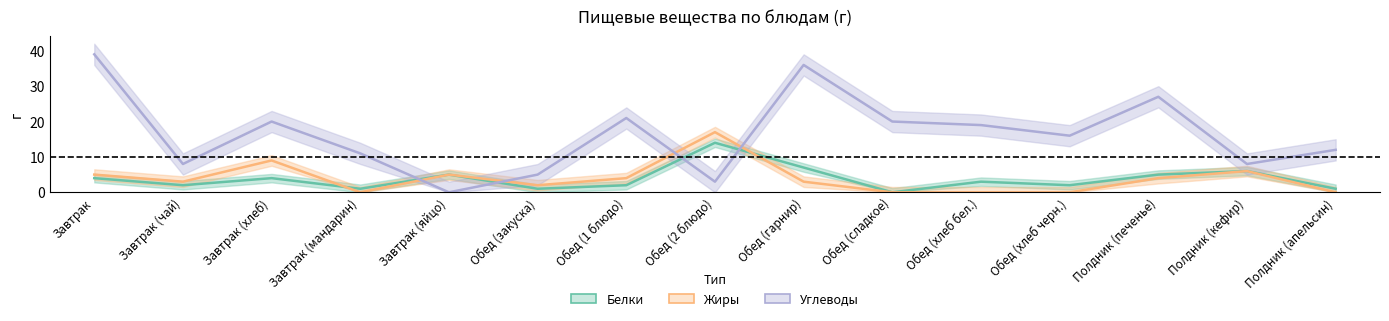

Which series has the largest total across all categories?

Углеводы